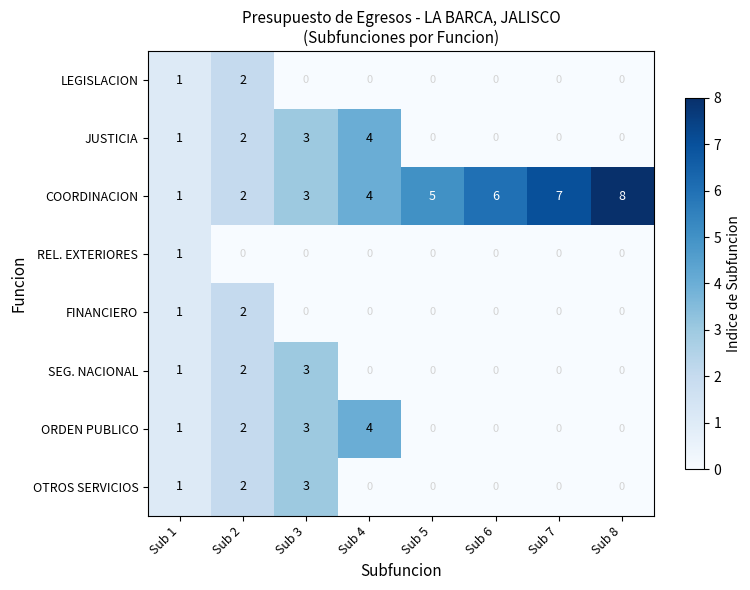

What is the sum of all COORDINACION values?

36